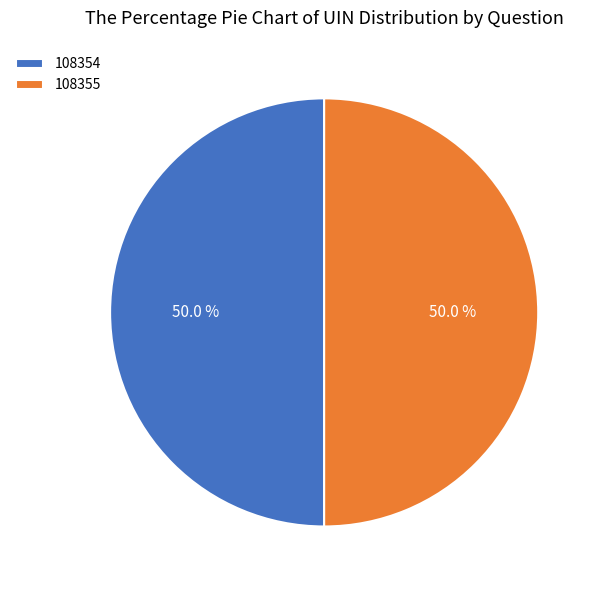

To the nearest percent, what percentage of the pie is 108354?

50%